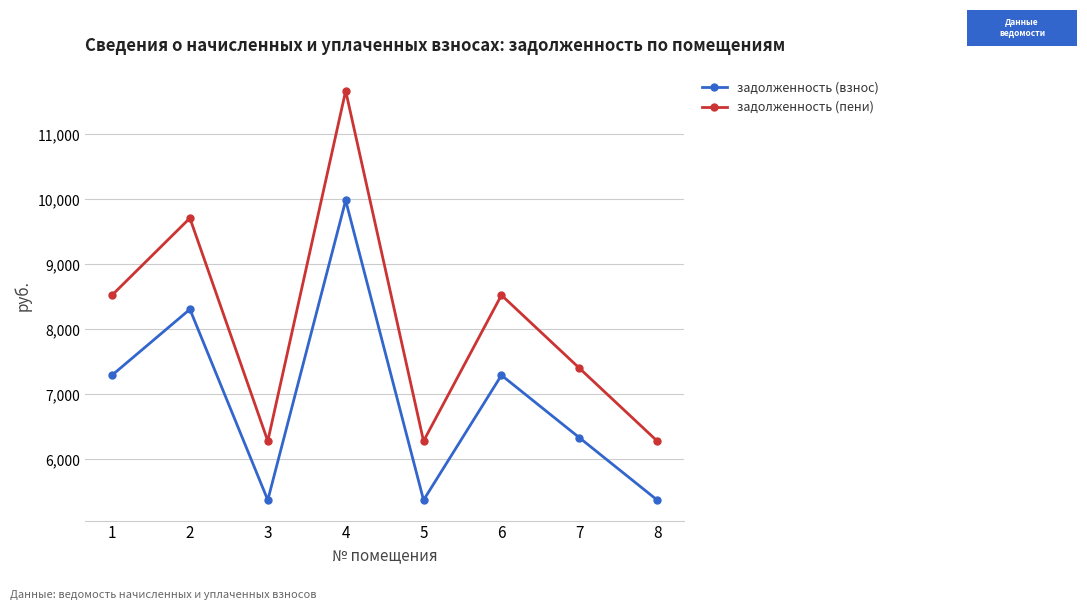

List the series in order of their peak value, lowest first.

задолженность (взнос), задолженность (пени)